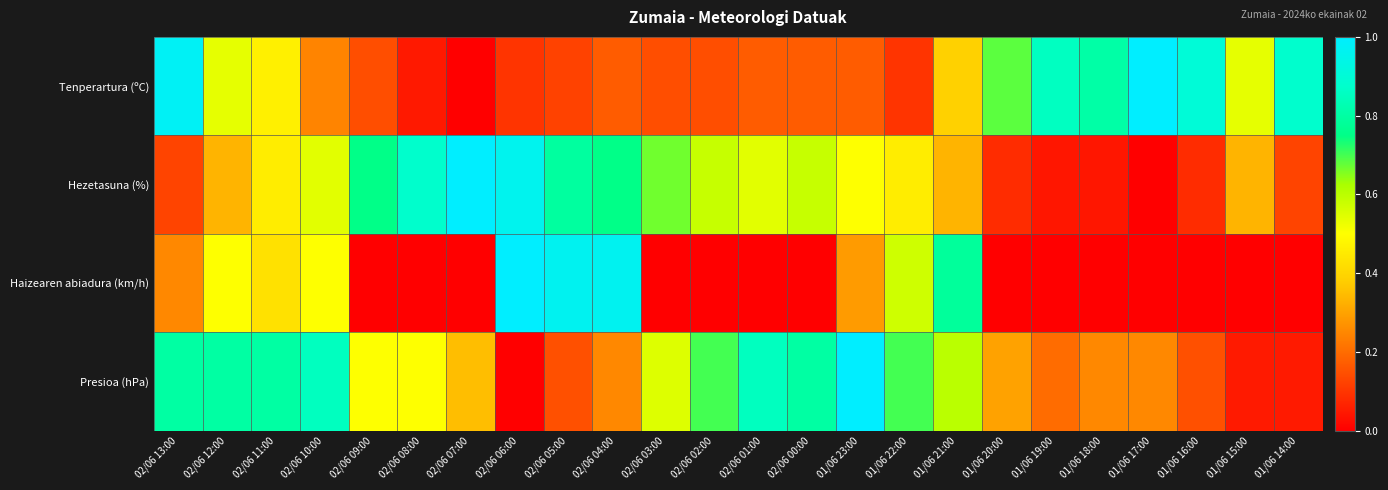

Reading left to right, transcribe all the data shown in this chart.

Tenperartura (ºC): 02/06 13:00=1.0	02/06 12:00=0.5	02/06 11:00=0.5	02/06 10:00=0.2	02/06 09:00=0.1	02/06 08:00=0.0	02/06 07:00=0.0	02/06 06:00=0.1	02/06 05:00=0.1	02/06 04:00=0.2	02/06 03:00=0.1	02/06 02:00=0.1	02/06 01:00=0.2	02/06 00:00=0.2	01/06 23:00=0.2	01/06 22:00=0.1	01/06 21:00=0.4	01/06 20:00=0.7	01/06 19:00=0.9	01/06 18:00=0.8	01/06 17:00=1.0	01/06 16:00=0.9	01/06 15:00=0.5	01/06 14:00=0.9
Hezetasuna (%): 02/06 13:00=0.1	02/06 12:00=0.3	02/06 11:00=0.5	02/06 10:00=0.5	02/06 09:00=0.8	02/06 08:00=0.9	02/06 07:00=1.0	02/06 06:00=1.0	02/06 05:00=0.8	02/06 04:00=0.8	02/06 03:00=0.7	02/06 02:00=0.6	02/06 01:00=0.5	02/06 00:00=0.6	01/06 23:00=0.5	01/06 22:00=0.5	01/06 21:00=0.3	01/06 20:00=0.1	01/06 19:00=0.0	01/06 18:00=0.0	01/06 17:00=0.0	01/06 16:00=0.1	01/06 15:00=0.3	01/06 14:00=0.1
Haizearen abiadura (km/h): 02/06 13:00=0.2	02/06 12:00=0.5	02/06 11:00=0.4	02/06 10:00=0.5	02/06 09:00=0.0	02/06 08:00=0.0	02/06 07:00=0.0	02/06 06:00=1.0	02/06 05:00=1.0	02/06 04:00=1.0	02/06 03:00=0.0	02/06 02:00=0.0	02/06 01:00=0.0	02/06 00:00=0.0	01/06 23:00=0.3	01/06 22:00=0.6	01/06 21:00=0.8	01/06 20:00=0.0	01/06 19:00=0.0	01/06 18:00=0.0	01/06 17:00=0.0	01/06 16:00=0.0	01/06 15:00=0.0	01/06 14:00=0.0
Presioa (hPa): 02/06 13:00=0.8	02/06 12:00=0.8	02/06 11:00=0.8	02/06 10:00=0.9	02/06 09:00=0.5	02/06 08:00=0.5	02/06 07:00=0.4	02/06 06:00=0.0	02/06 05:00=0.2	02/06 04:00=0.2	02/06 03:00=0.6	02/06 02:00=0.7	02/06 01:00=0.9	02/06 00:00=0.8	01/06 23:00=1.0	01/06 22:00=0.7	01/06 21:00=0.6	01/06 20:00=0.3	01/06 19:00=0.2	01/06 18:00=0.2	01/06 17:00=0.2	01/06 16:00=0.2	01/06 15:00=0.1	01/06 14:00=0.1